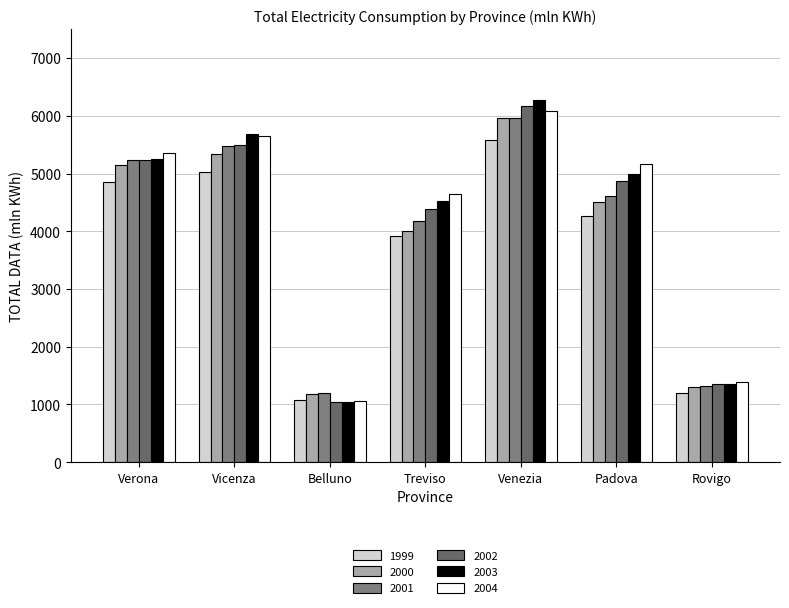

Where does the 2003 series first go above 4988?

Verona